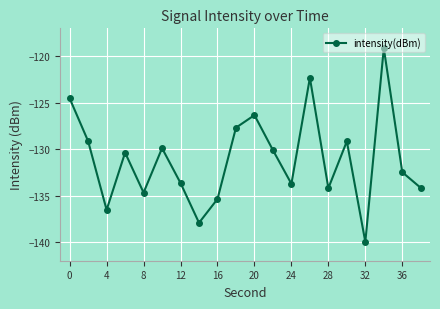

What is the sum of all values?

-2621.4